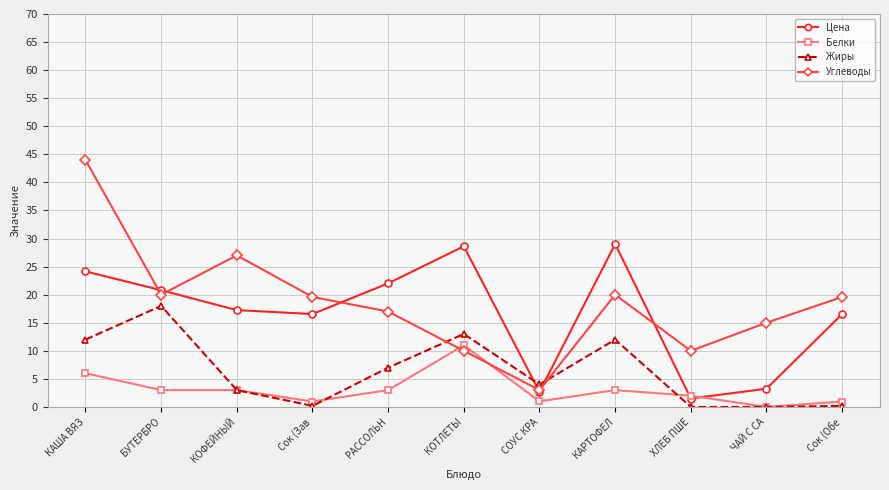

Is this an area chart (filled region under the line)?

No